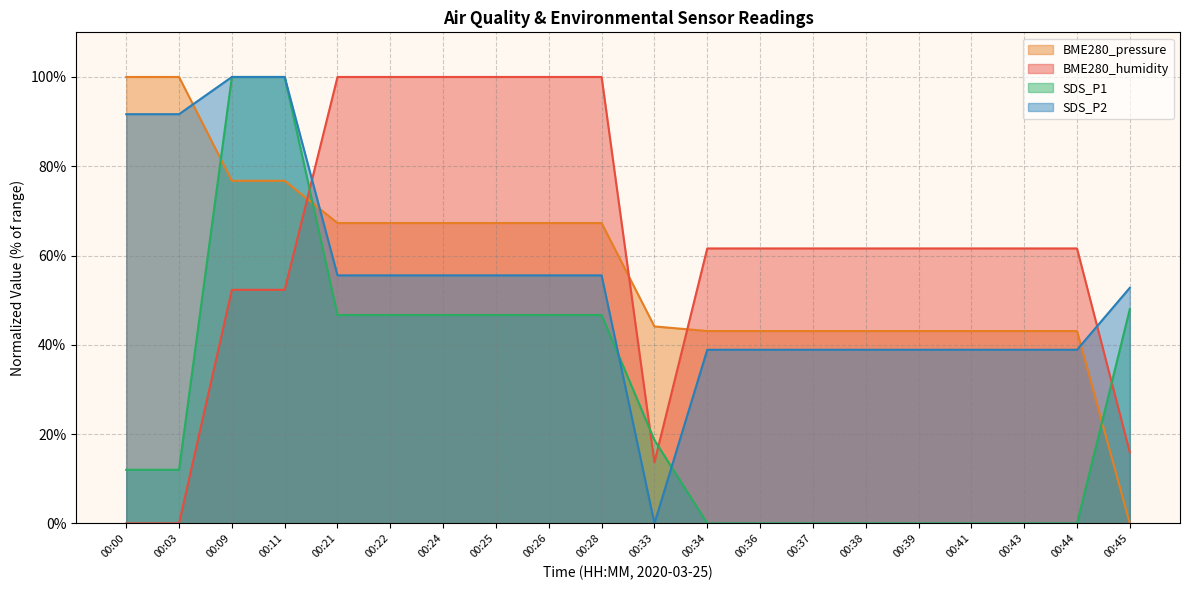

Rank the categories by BME280_humidity value from lowest to highest.

00:00, 00:03, 00:33, 00:45, 00:09, 00:11, 00:34, 00:36, 00:37, 00:38, 00:39, 00:41, 00:43, 00:44, 00:21, 00:22, 00:24, 00:25, 00:26, 00:28